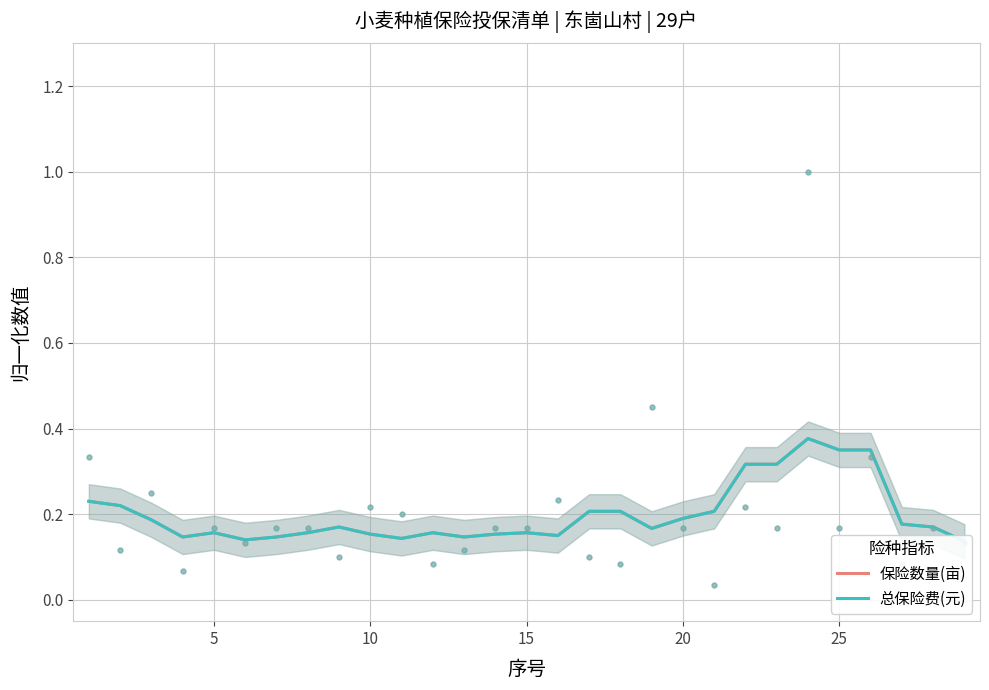

Which series has the largest total across all categories?

保险数量(亩)